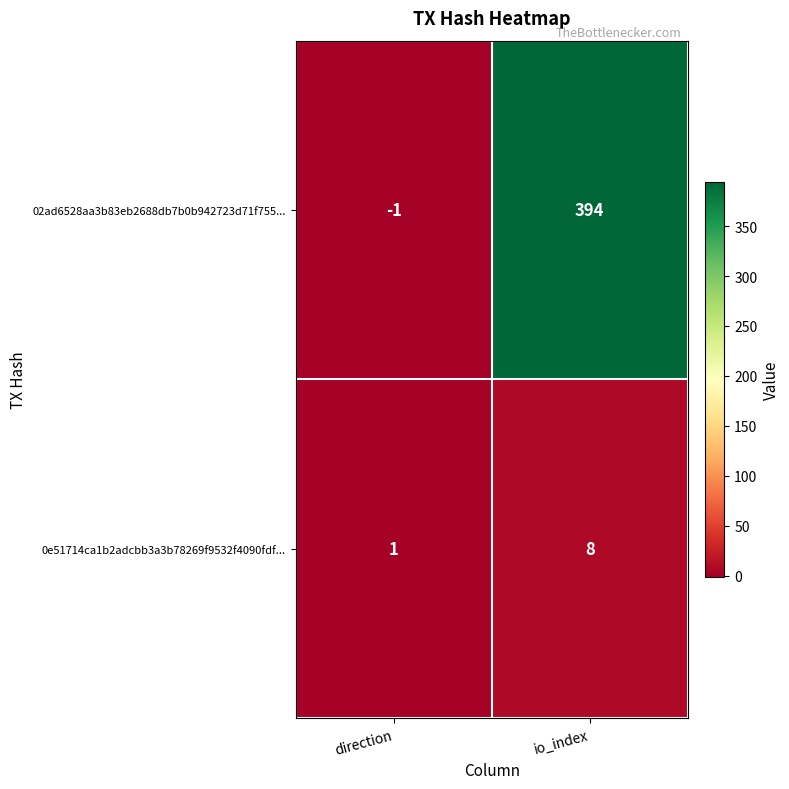

Reading left to right, list all the values displayed in this chart.

02ad6528aa3b83eb2688db7b0b942723d71f755...: direction=-1	io_index=394
0e51714ca1b2adcbb3a3b78269f9532f4090fdf...: direction=1	io_index=8